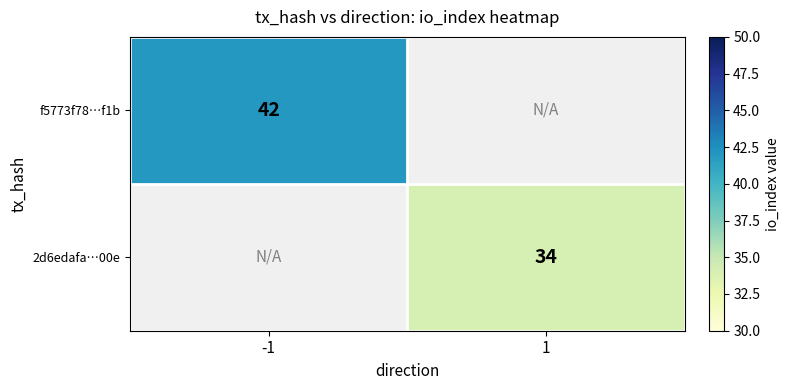

What is the maximum value shown in the chart?

42.0